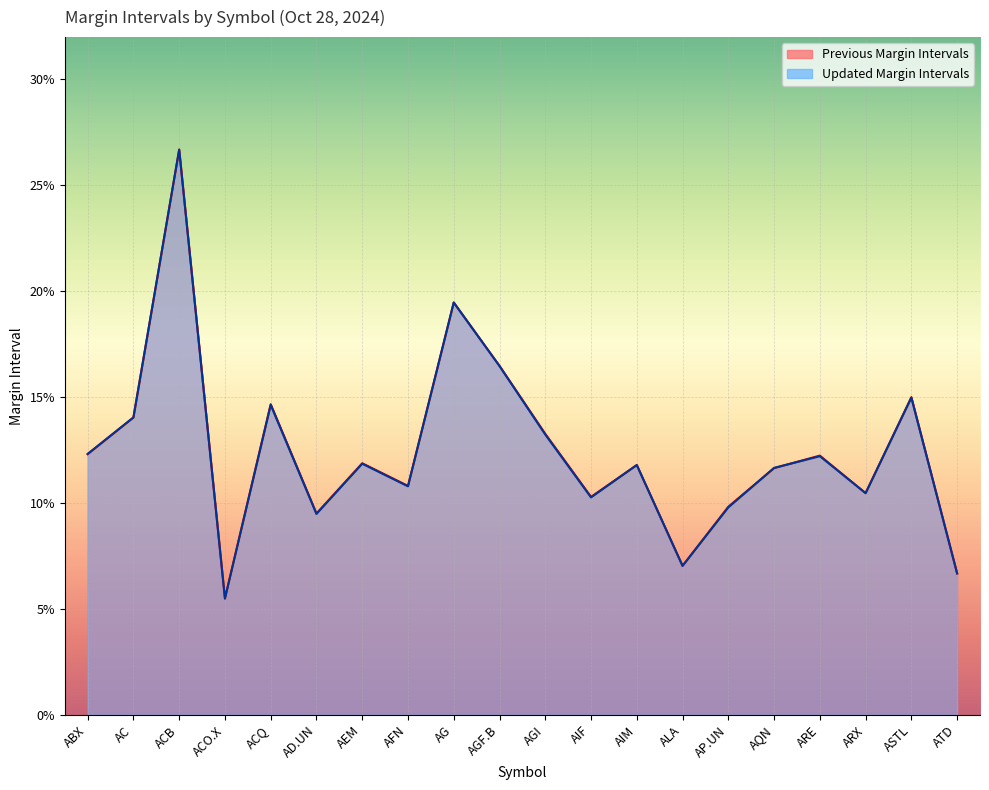

At which label does Updated Margin Intervals reach its peak?

ACB